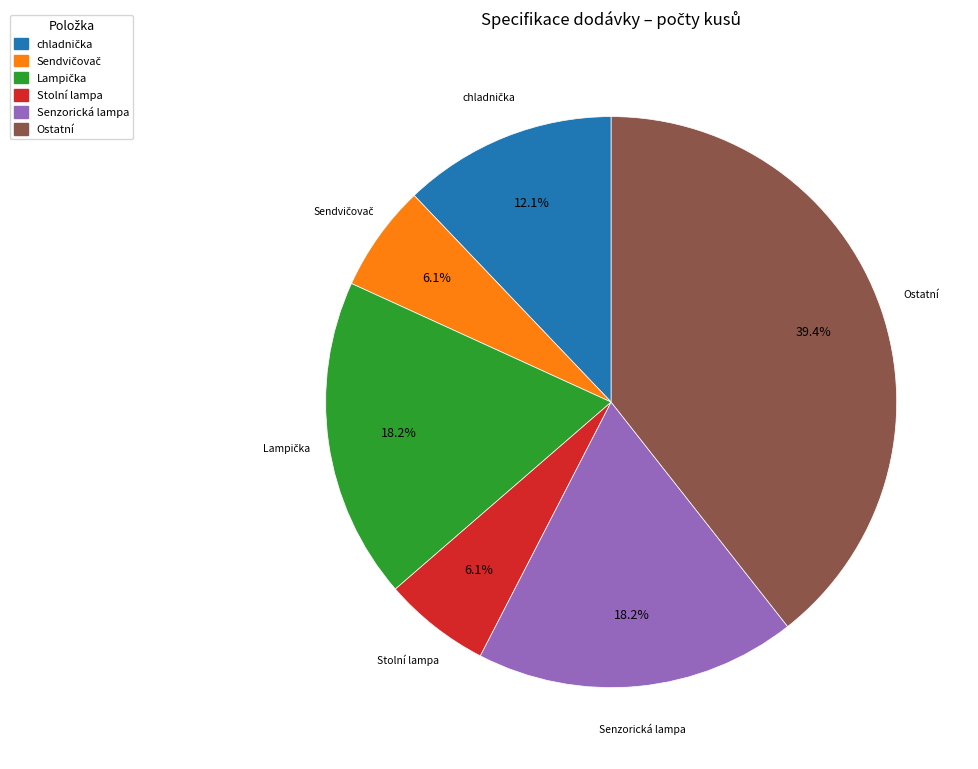

To the nearest percent, what is the combined percentage of Senzorická lampa and Stolní lampa?

24%